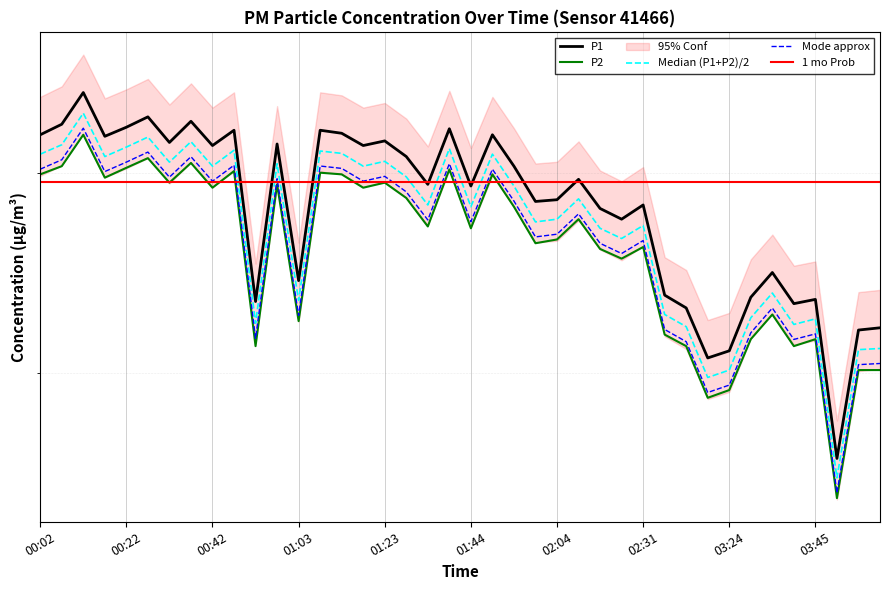

True or false: P1 has a value of 32.5 at 01:13.

True